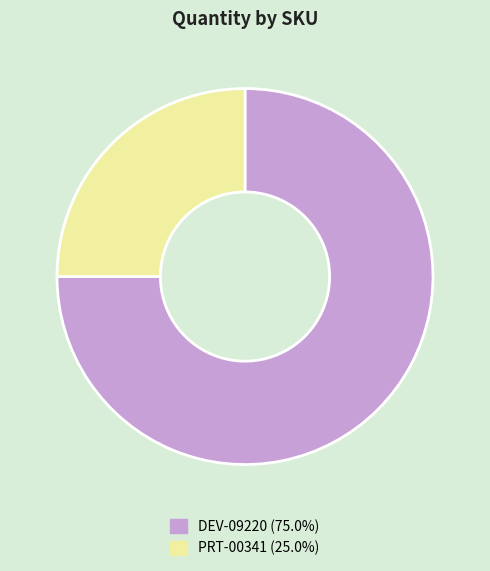

Count the number of slices in the pie.

2